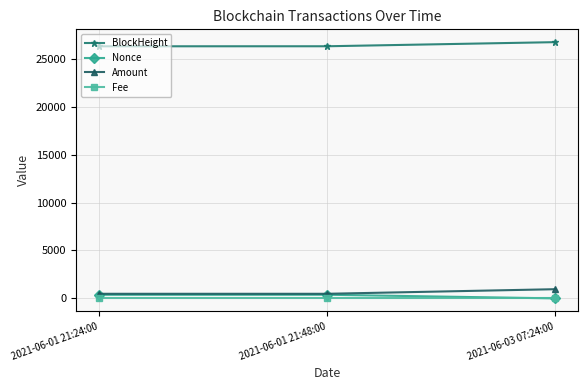

What is the value of the Nonce point at the 1st from the left?

375.0